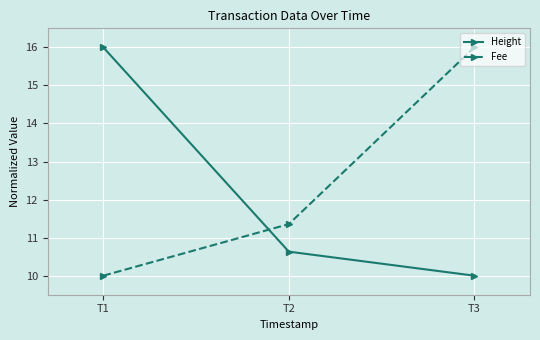

Reading left to right, list all the values displayed in this chart.

Height: 16.0	10.6	10.0
Fee: 10.0	11.4	16.0